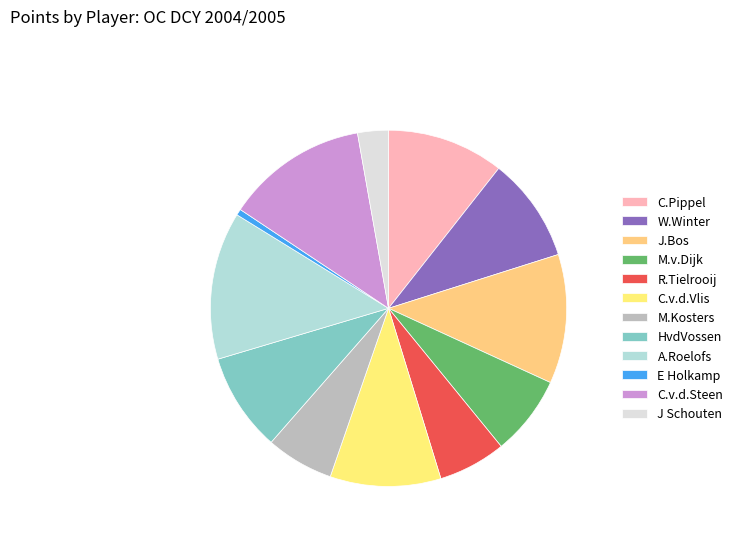

Is there a majority slice in this chart?

No